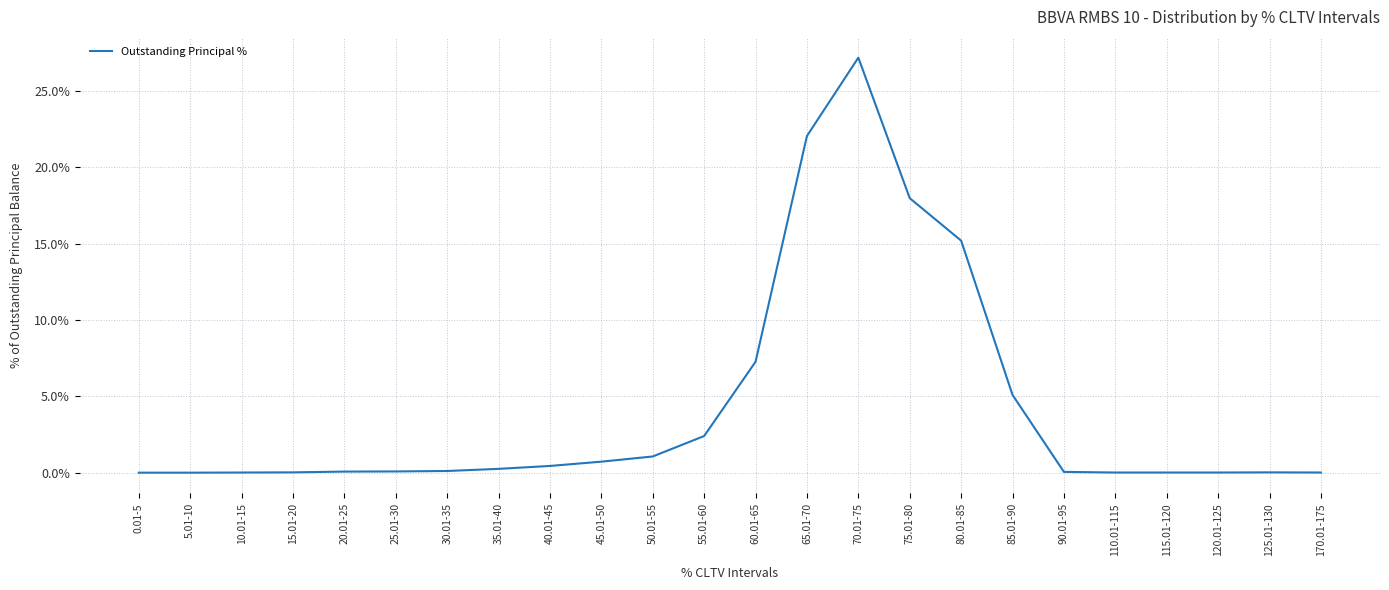

The value at 5.01-10 is 0.0. True or false?

True